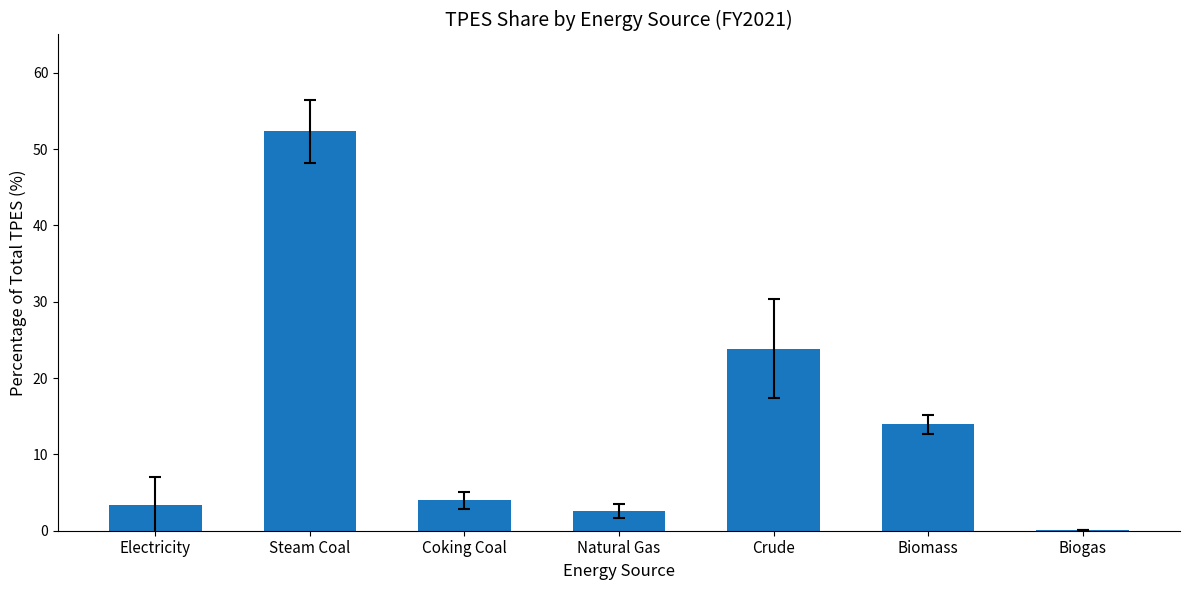

What is the maximum value shown in the chart?

52.3